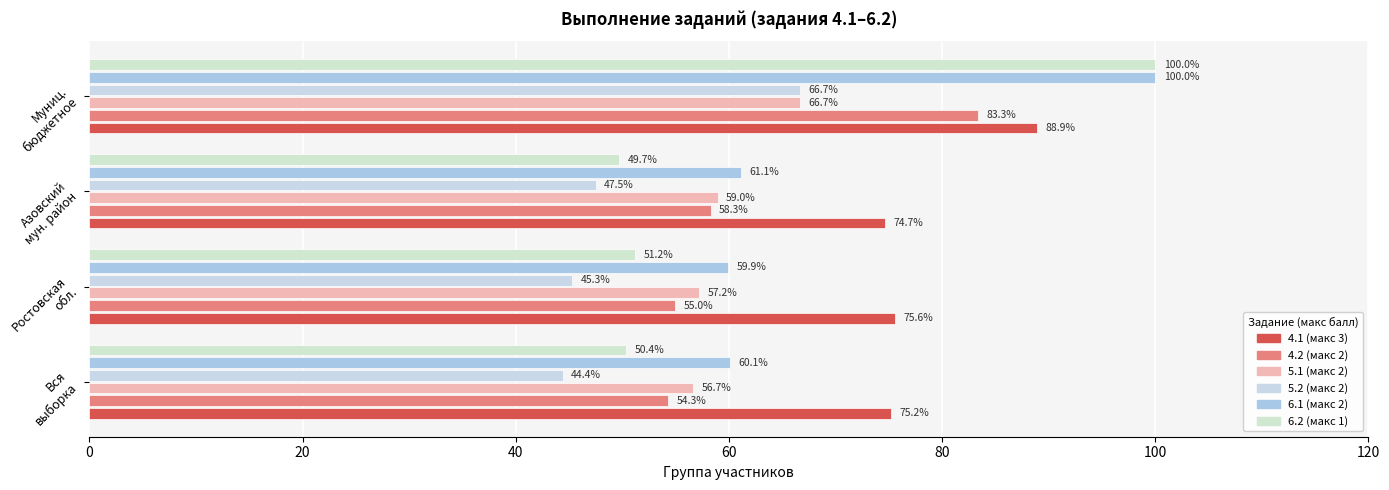

How many categories are shown in the chart?

4